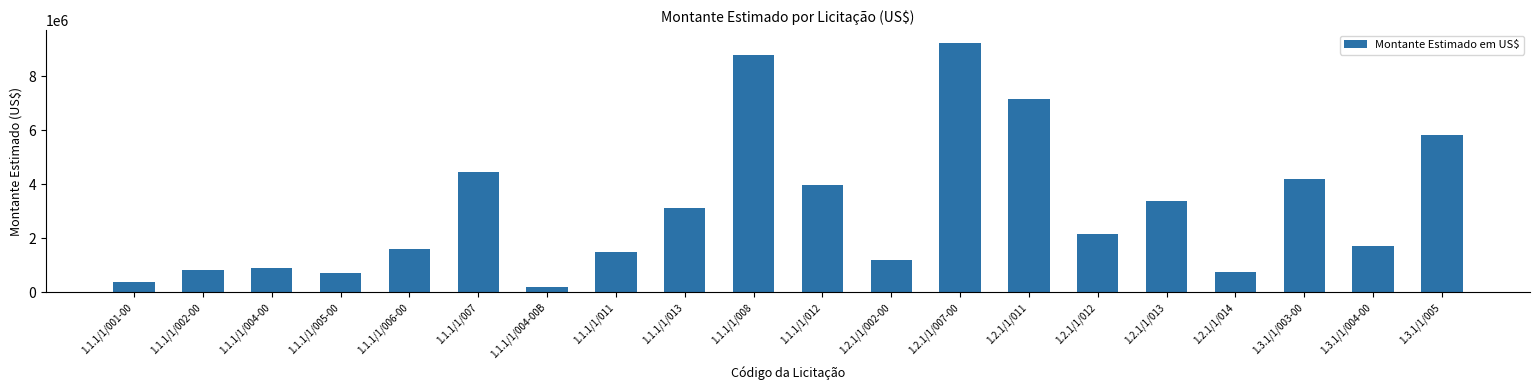

The value at 1.1.1/1/012 is 1905737.0. True or false?

False